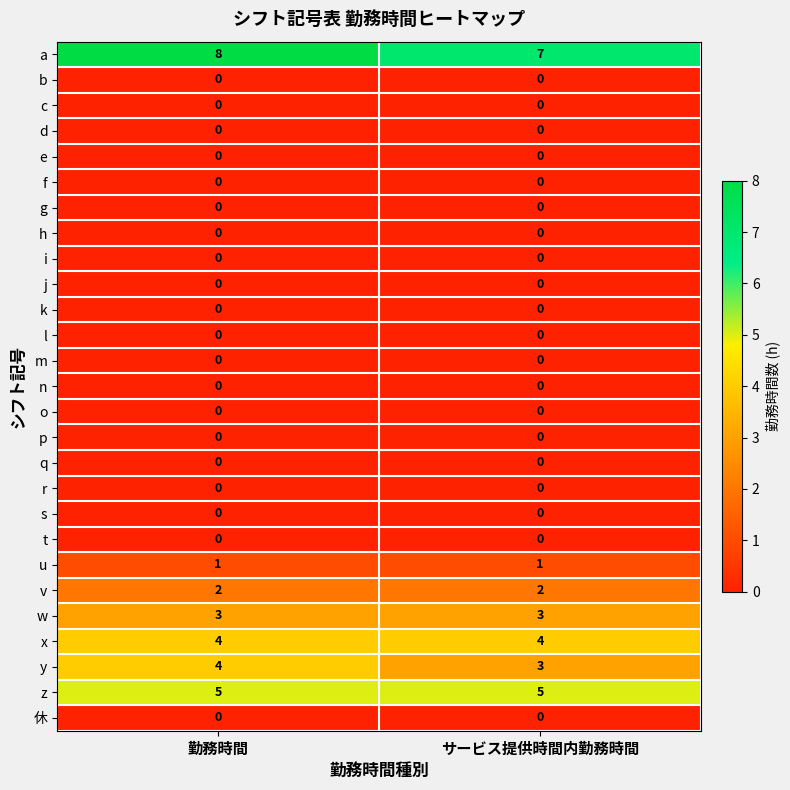

The v series shows 2 at 勤務時間. True or false?

True